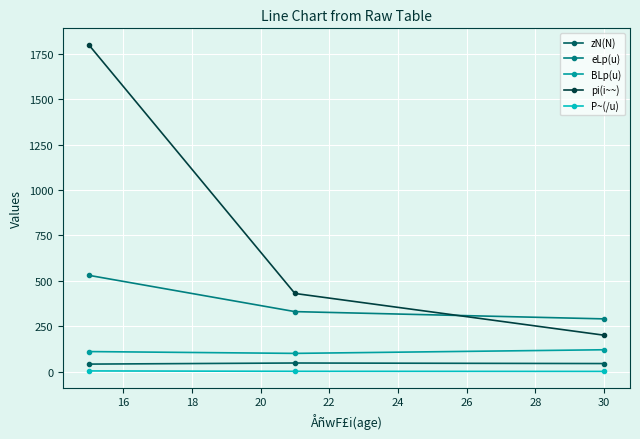

Does the chart have visible grid lines?

Yes